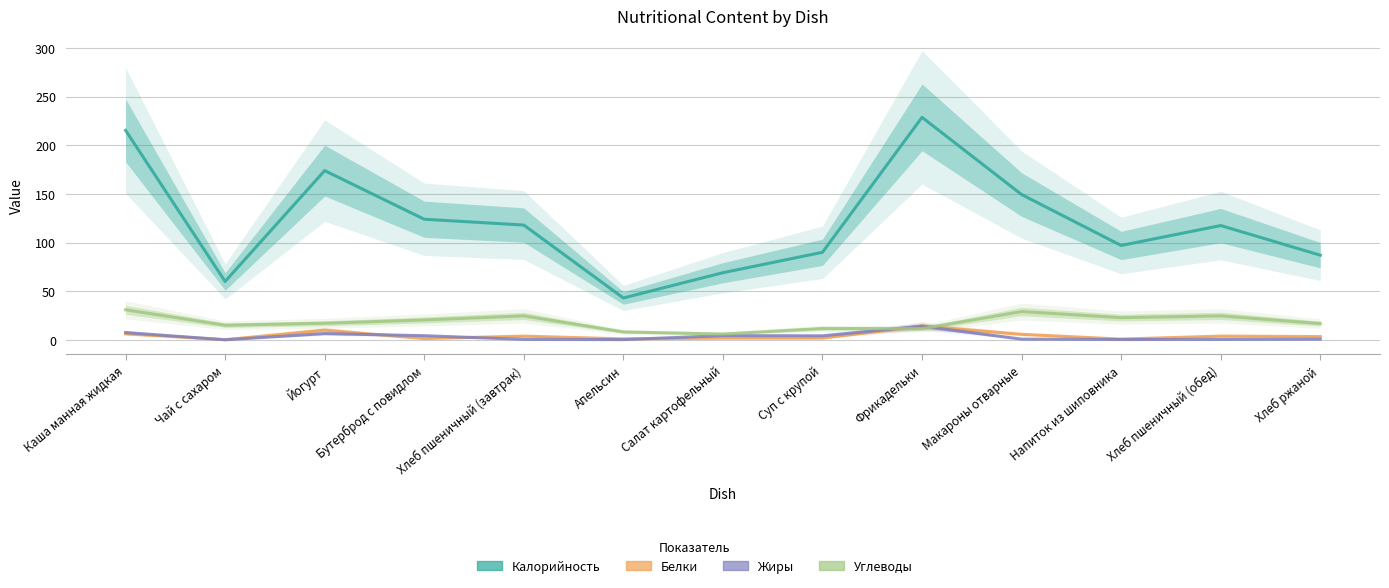

How many interior local peaks does the Жиры series have?

3